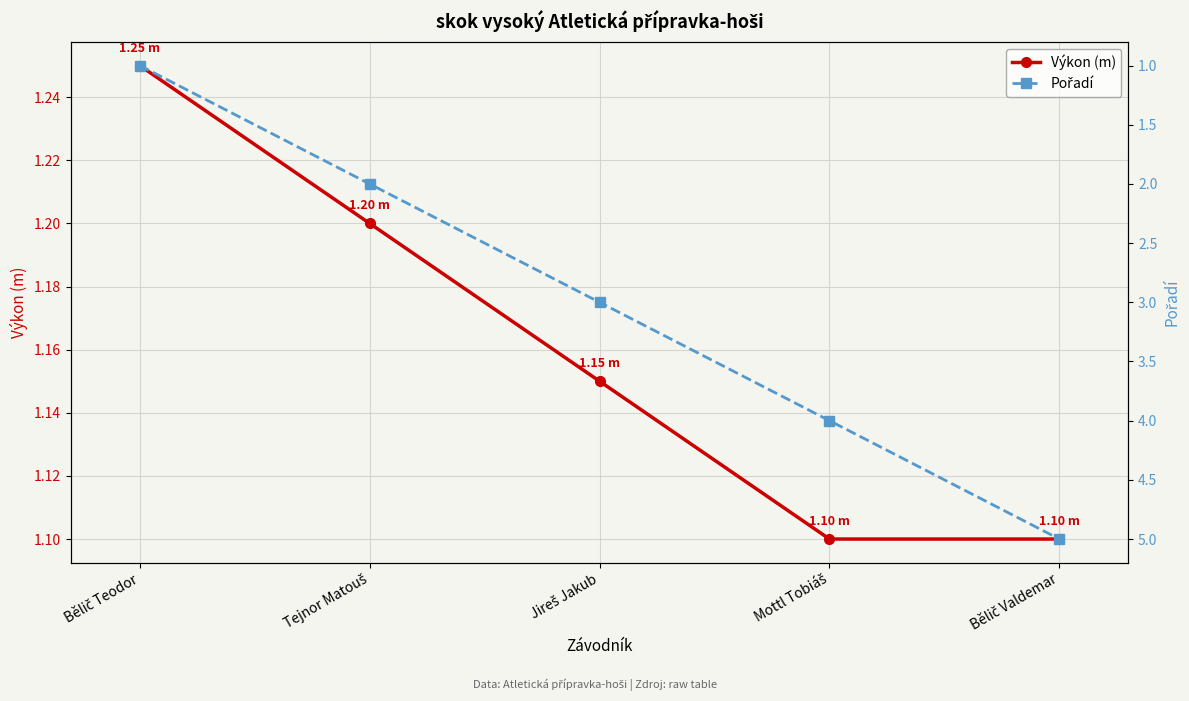

The value of Pořadí at Mottl Tobiáš is 2.0. True or false?

False